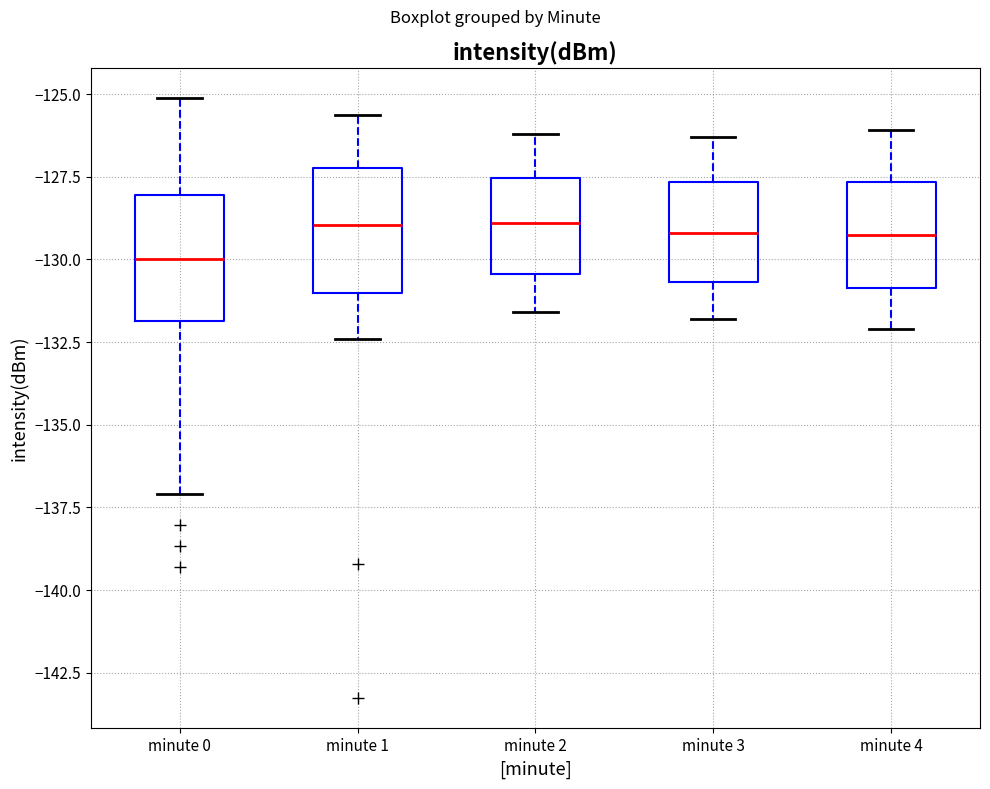

Reading left to right, read every box against the y-axis: the position of its median line, the range the box covers, and the ends of its whiskers. The values are not printed on the chart, so give them approximately, as read against the axis.

minute 0: median -130.0, box -132.0 to -128.0, whiskers -137.0 to -125.0
minute 1: median -129.0, box -131.0 to -127.0, whiskers -132.5 to -125.5
minute 2: median -129.0, box -130.5 to -127.5, whiskers -131.5 to -126.0
minute 3: median -129.0, box -130.5 to -127.5, whiskers -132.0 to -126.5
minute 4: median -129.0, box -131.0 to -127.5, whiskers -132.0 to -126.0